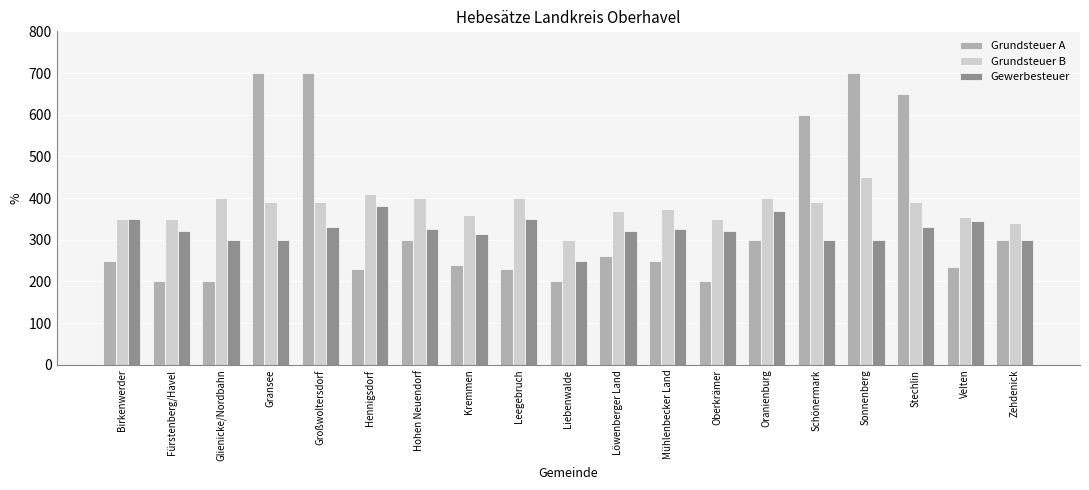

List the series in order of their peak value, highest first.

Grundsteuer A, Grundsteuer B, Gewerbesteuer